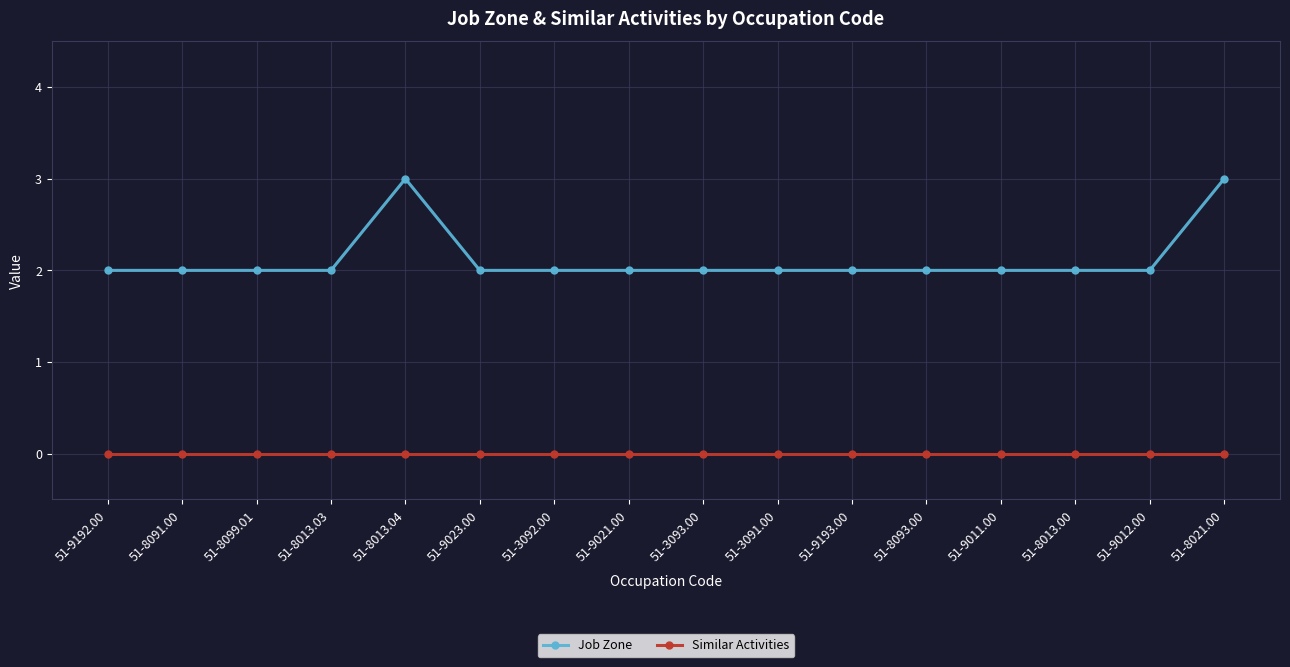

Is it true that Job Zone equals 3 at 51-9011.00?

False